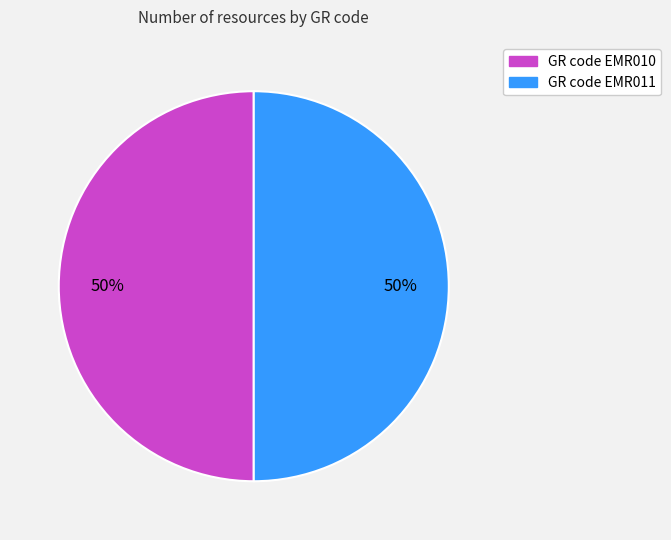

Approximately how many times larger is the value at GR code EMR011 compared to GR code EMR010?

1.0